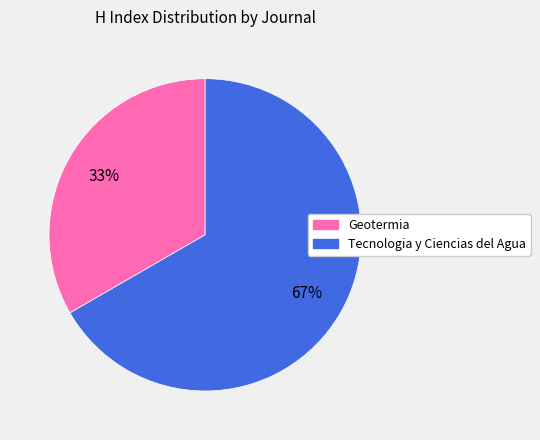

To the nearest percent, what percentage of the pie is Geotermia?

33%